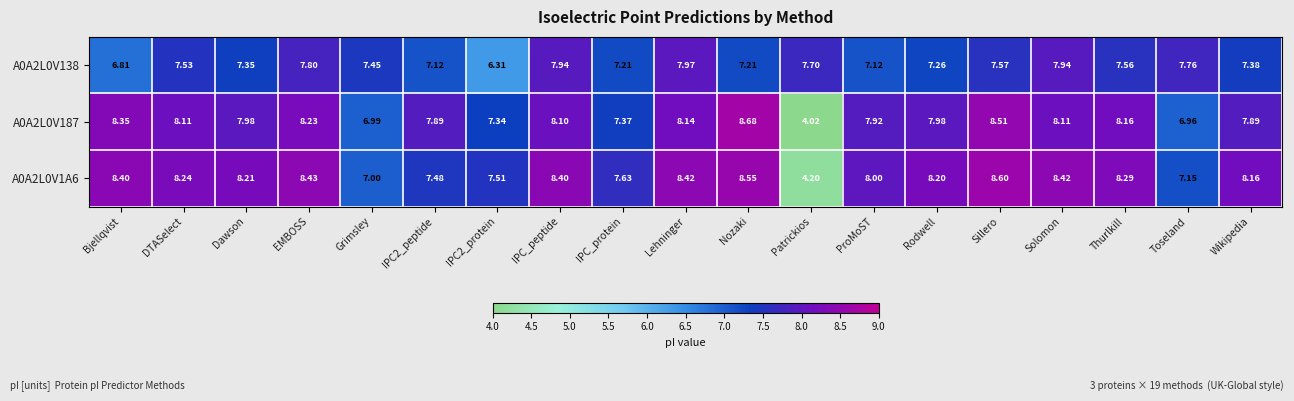

At which label is A0A2L0V1A6 closest to 6?

Grimsley